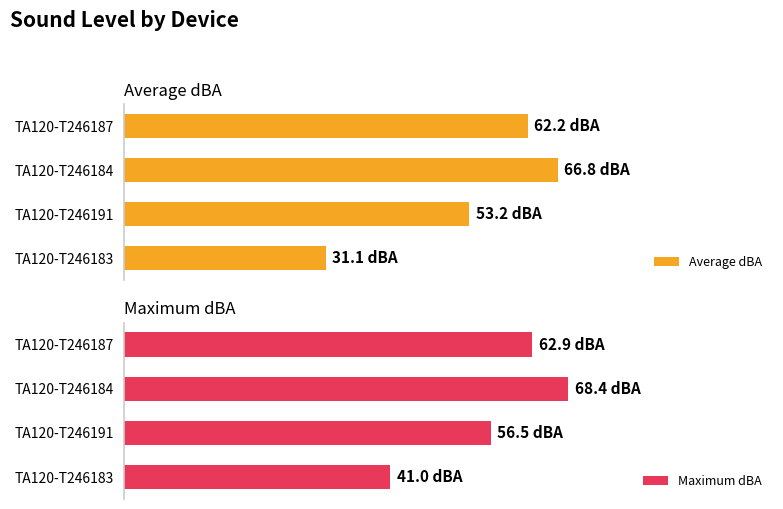

Is it true that Maximum dBA equals 41.0 at TA120-T246183?

True